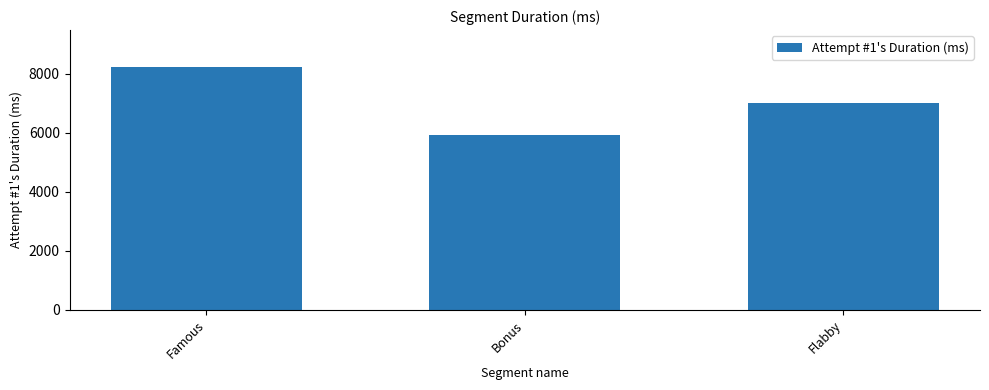

At which label is the value closest to 7087?

Flabby